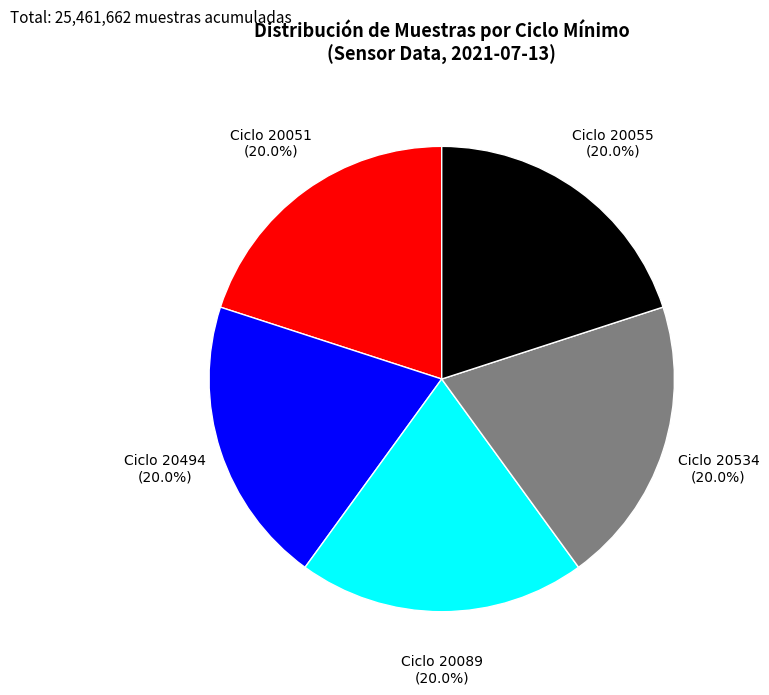

Is there any slice that represents more than half of the pie?

No